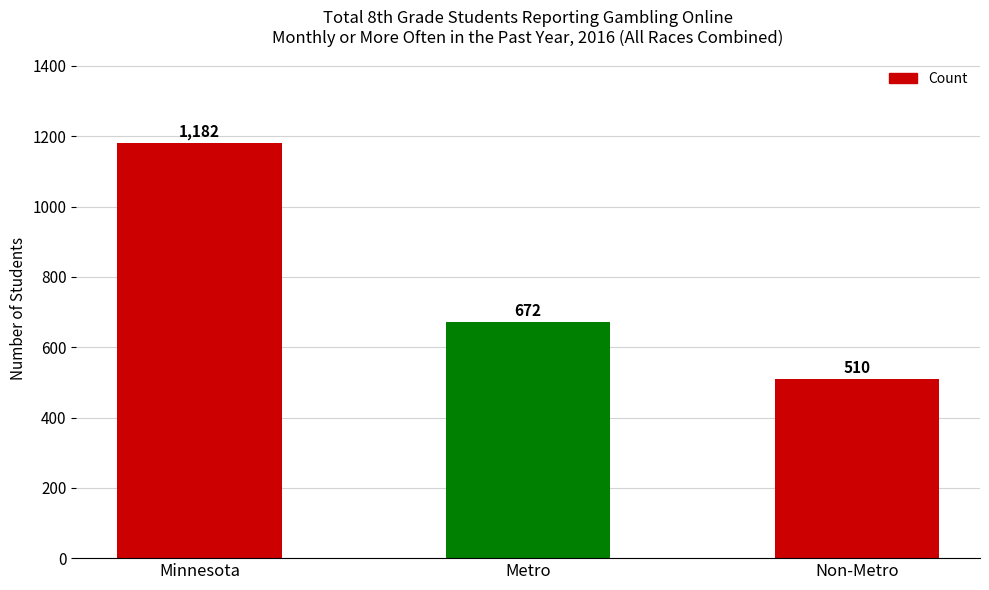

At which label is the value closest to 846?

Metro